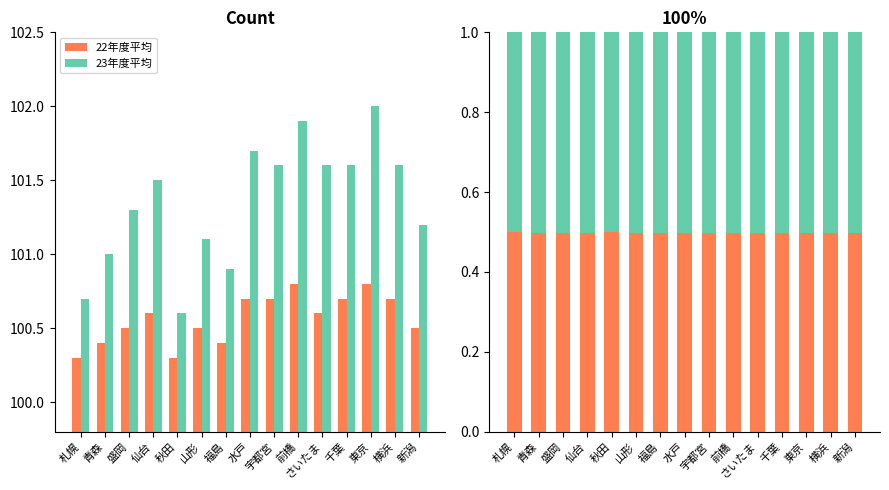

Does the chart contain stacked bars?

No